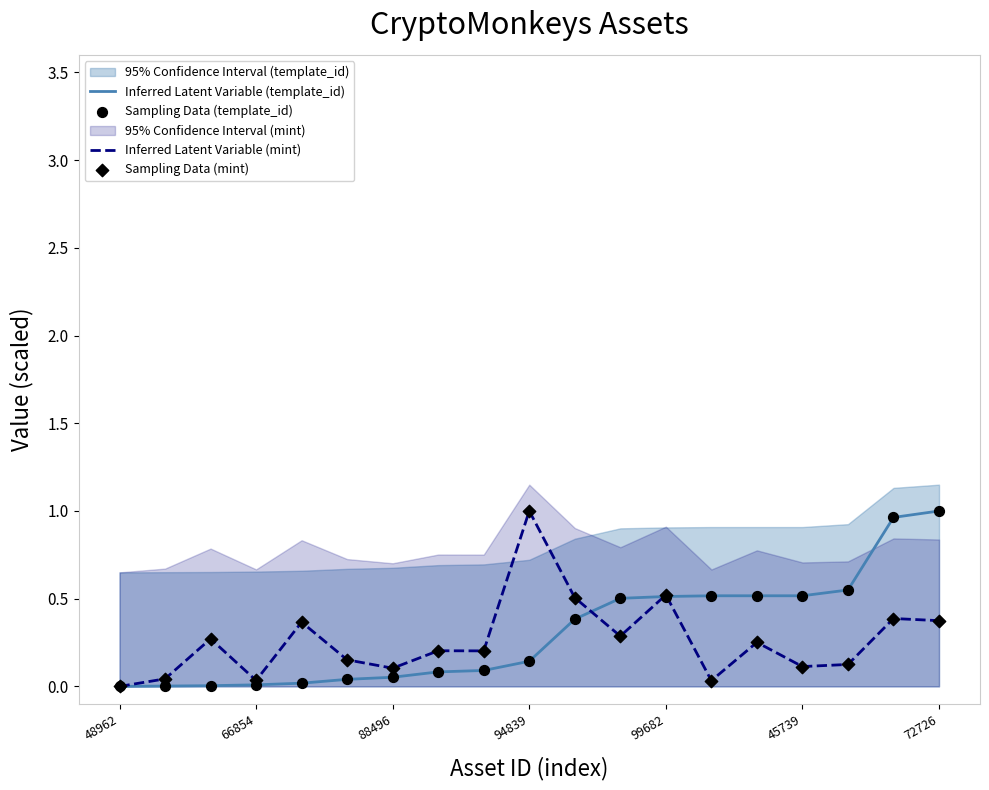

Is it true that Inferred Latent Variable (mint) equals 1.0 at 94839?

True